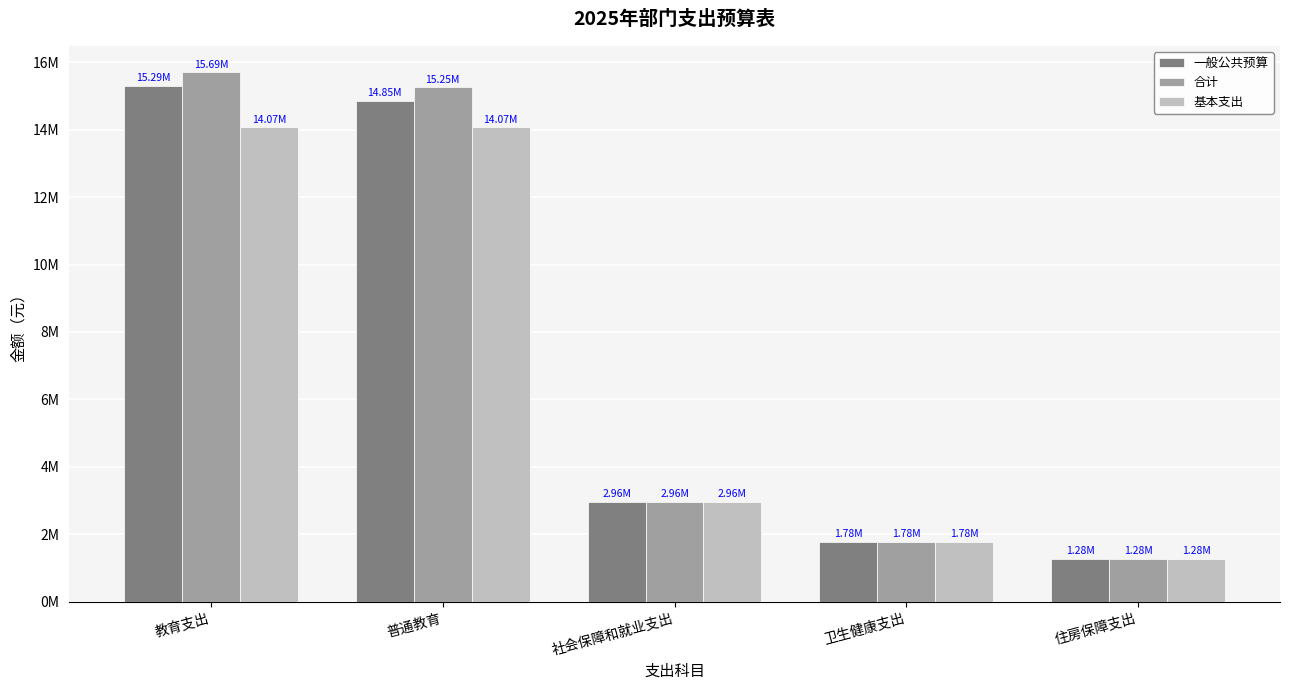

At which category is the sum across all series the highest?

教育支出